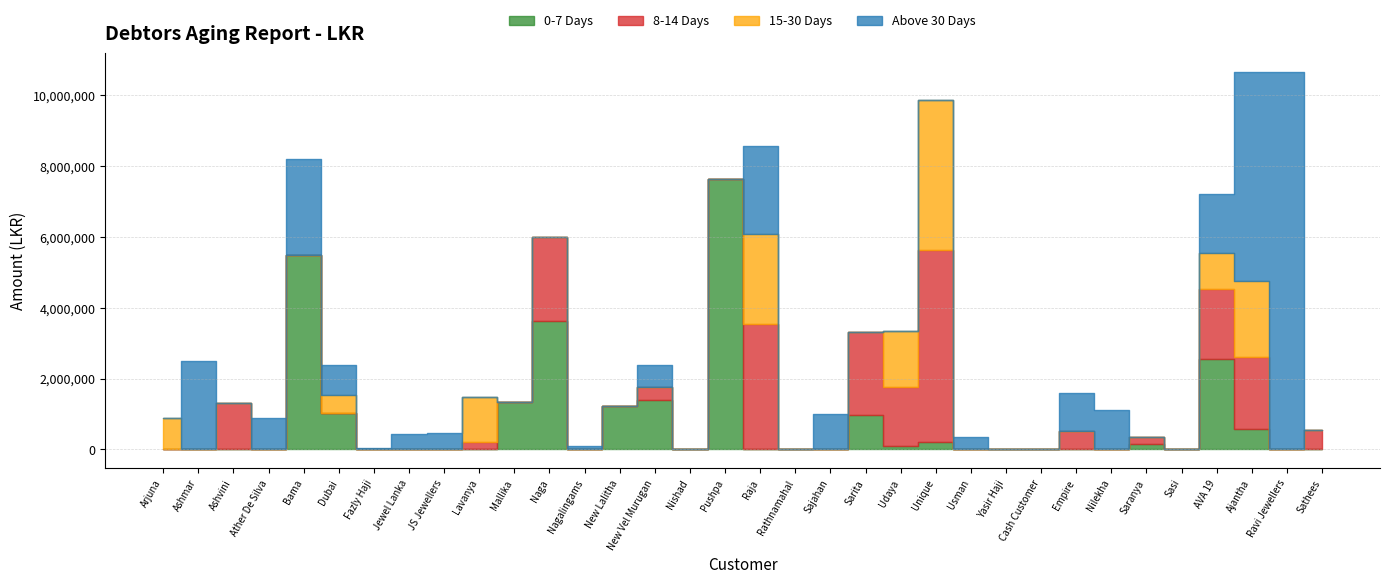

Where is 15-30 Days nearest to the value 2124450?

Ajantha